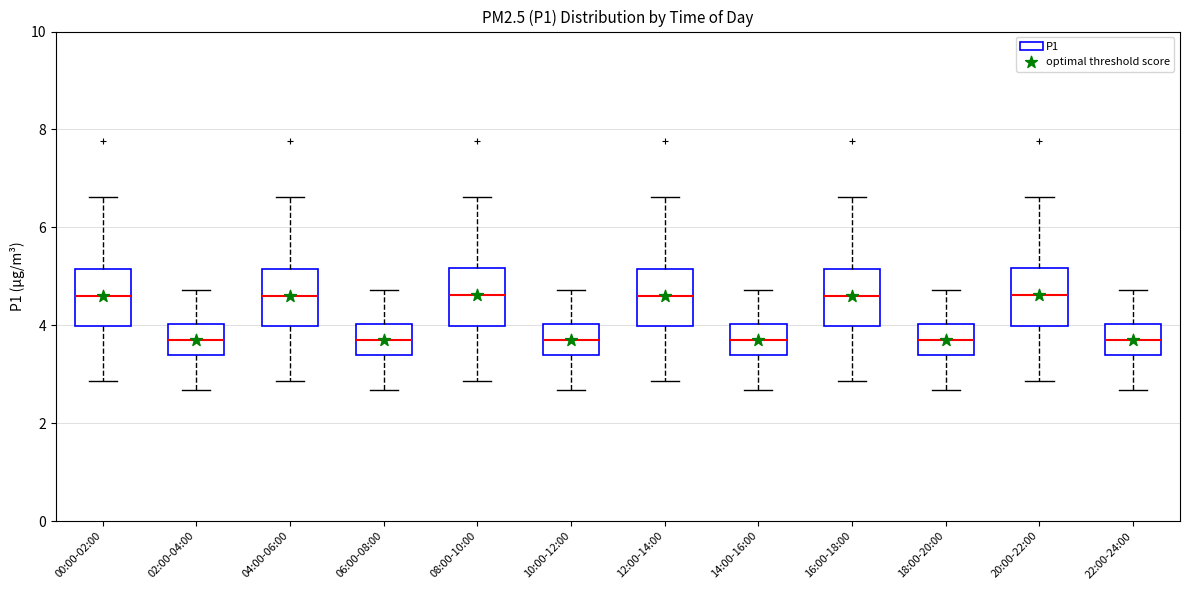

Reading left to right, read every box against the y-axis: the position of its median line, the range the box covers, and the ends of its whiskers. The values are not printed on the chart, so give them approximately, as read against the axis.

00:00-02:00: median 4.6, box 4.0 to 5.2, whiskers 2.8 to 6.6
02:00-04:00: median 3.8, box 3.4 to 4.0, whiskers 2.6 to 4.8
04:00-06:00: median 4.6, box 4.0 to 5.2, whiskers 2.8 to 6.6
06:00-08:00: median 3.8, box 3.4 to 4.0, whiskers 2.6 to 4.8
08:00-10:00: median 4.6, box 4.0 to 5.2, whiskers 2.8 to 6.6
10:00-12:00: median 3.8, box 3.4 to 4.0, whiskers 2.6 to 4.8
12:00-14:00: median 4.6, box 4.0 to 5.2, whiskers 2.8 to 6.6
14:00-16:00: median 3.8, box 3.4 to 4.0, whiskers 2.6 to 4.8
16:00-18:00: median 4.6, box 4.0 to 5.2, whiskers 2.8 to 6.6
18:00-20:00: median 3.8, box 3.4 to 4.0, whiskers 2.6 to 4.8
20:00-22:00: median 4.6, box 4.0 to 5.2, whiskers 2.8 to 6.6
22:00-24:00: median 3.8, box 3.4 to 4.0, whiskers 2.6 to 4.8